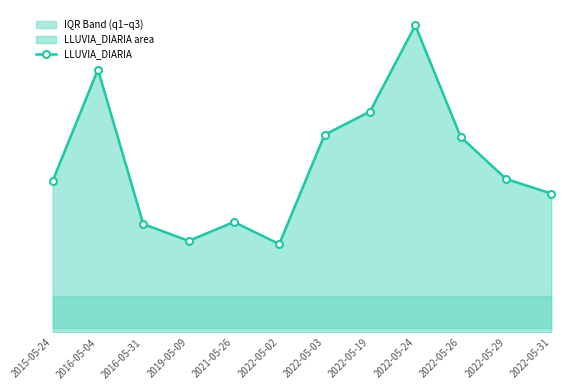

What is the difference between the values at 2016-05-31 and 2022-05-26?

16.6